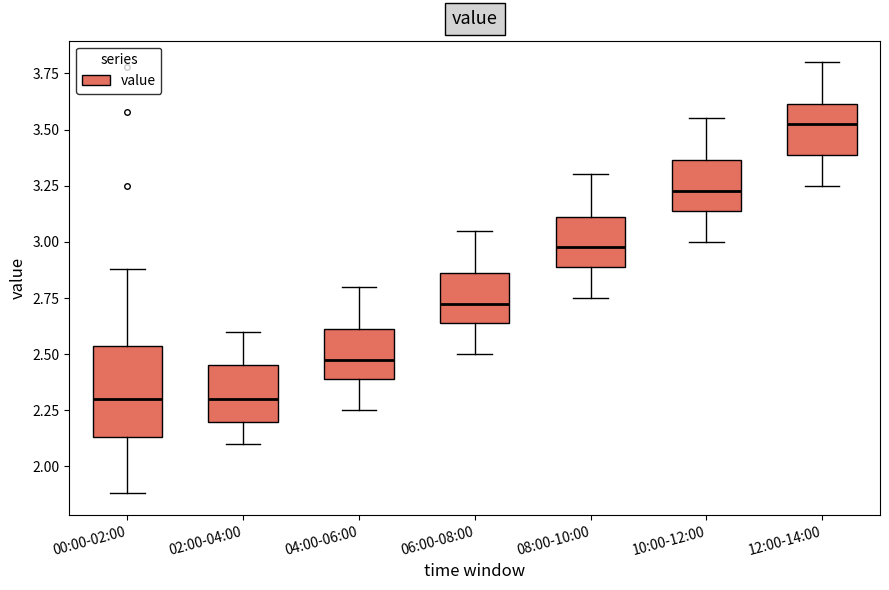

Comparing the boxes themselves (not the whiskers), which one is the tallest?

00:00-02:00